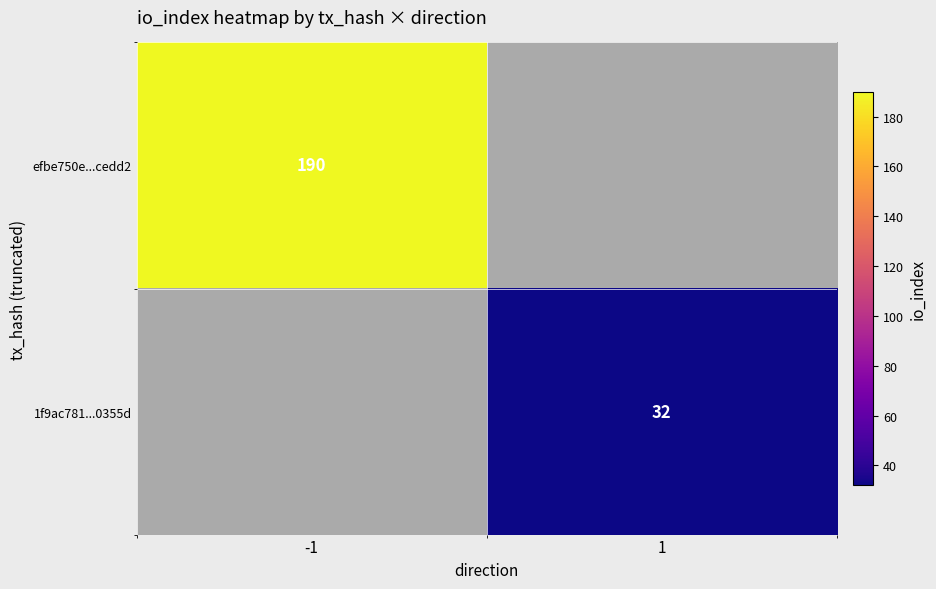

The value of efbe750e...cedd2 at -1 is 190. True or false?

True